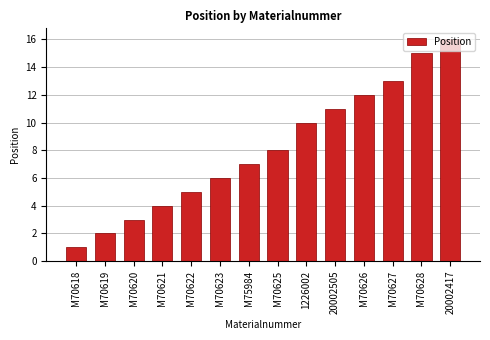

List the labels in order of value, smallest first.

M70618, M70619, M70620, M70621, M70622, M70623, M75984, M70625, 1226002, 20002505, M70626, M70627, M70628, 20002417